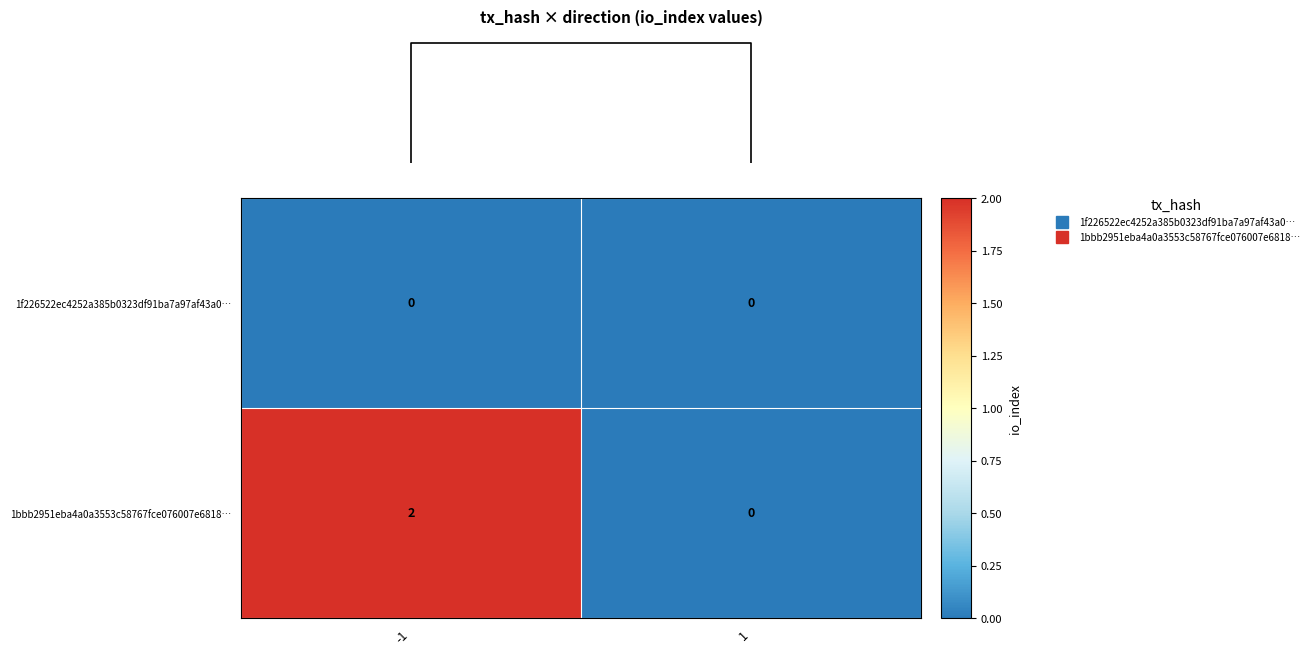

Which series has the largest range (max minus min)?

1bbb2951eba4a0a3553c58767fce076007e6818…